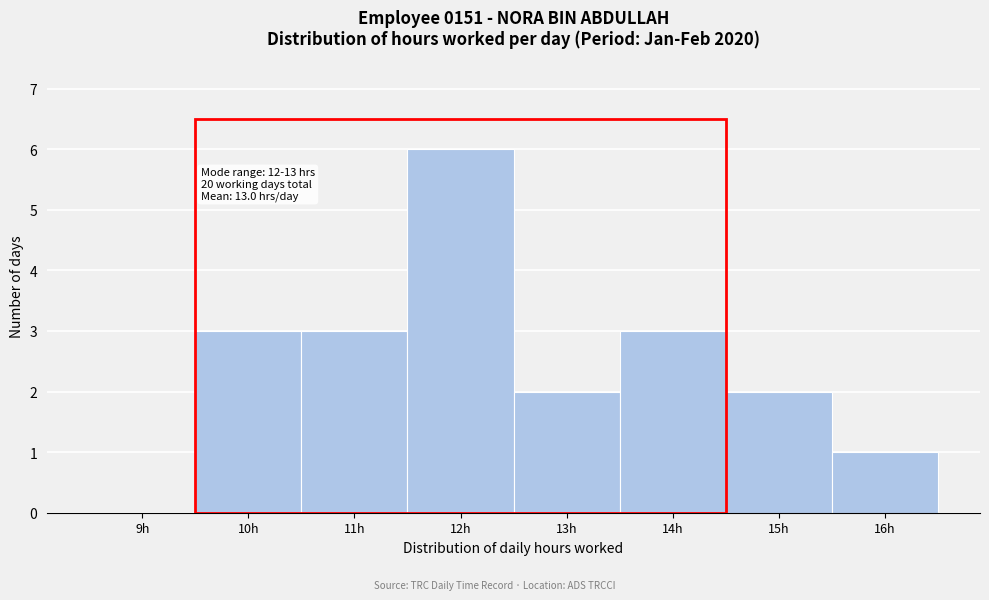

Reading left to right, extract all data points from this chart.

9h=0	10h=3	11h=3	12h=6	13h=2	14h=3	15h=2	16h=1